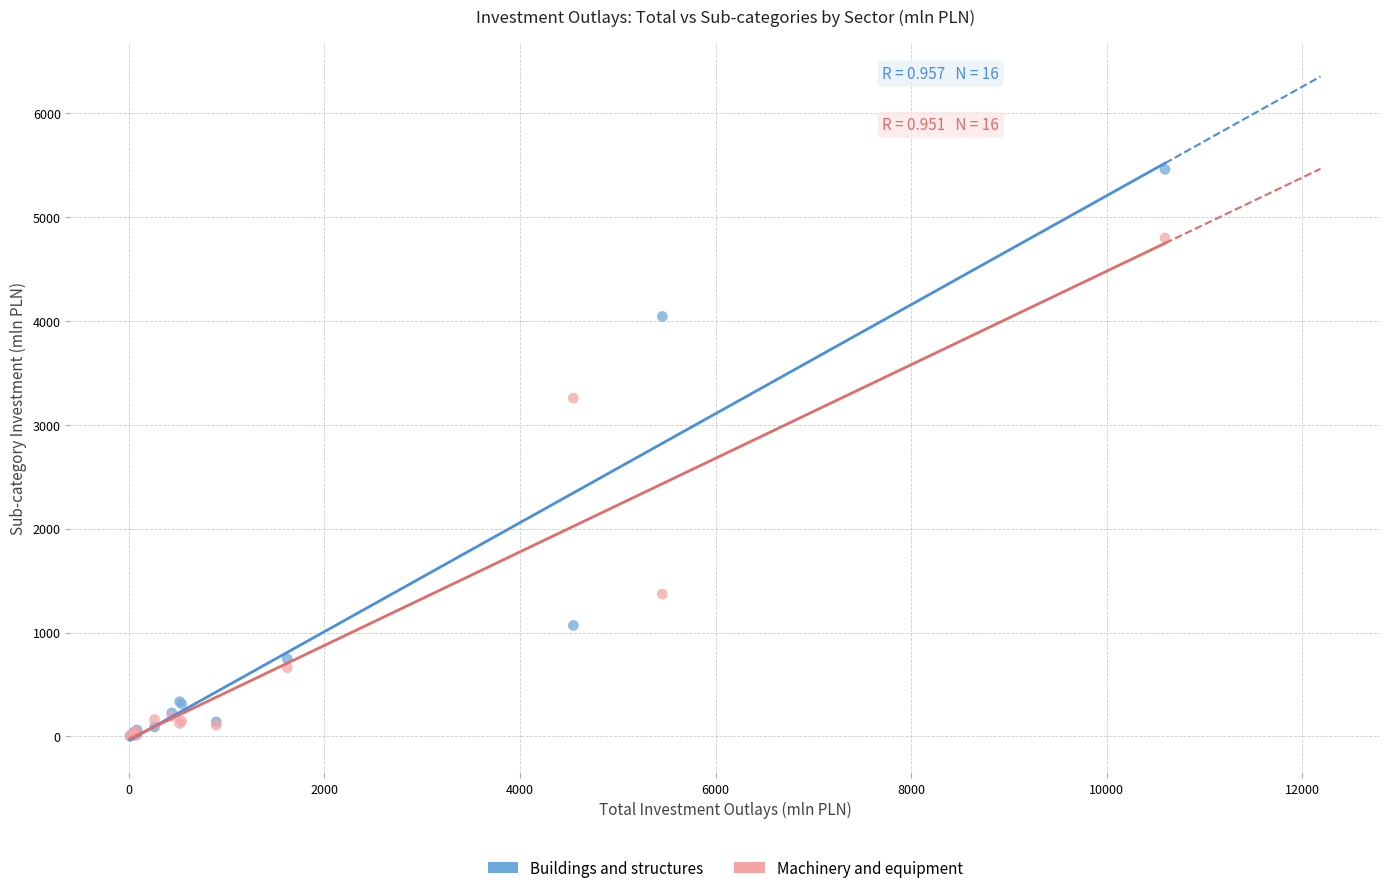

In the Buildings and structures series, what Y value is closest to 2731?

4044.3